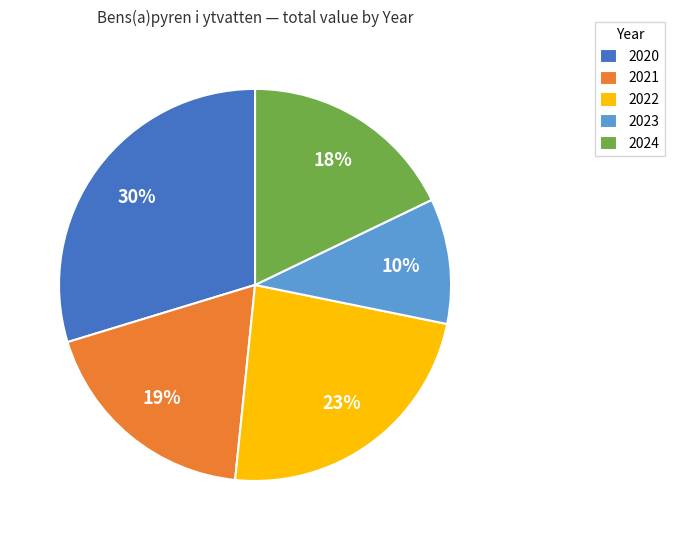

Which slice is the largest?

2020